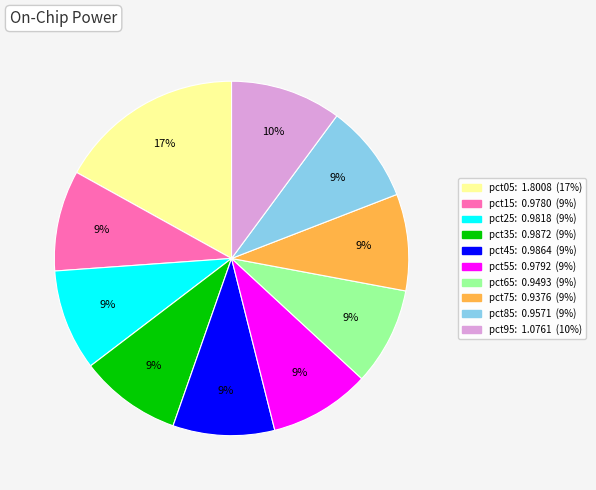

What is the largest slice in the pie chart?

pct05